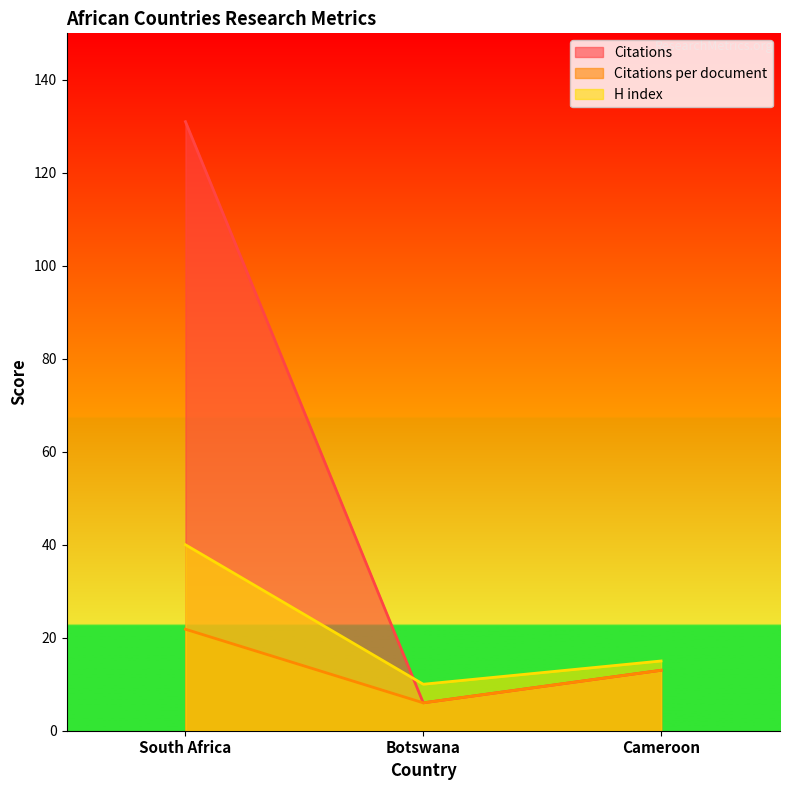

Does the chart display data point markers on the line(s)?

No